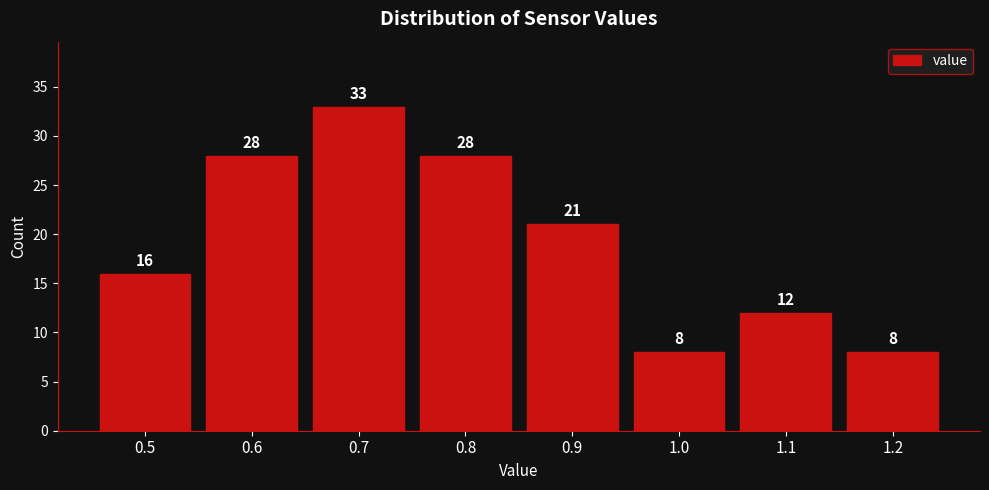

Reading left to right, list every bar in this chart as the range it spans on the x-axis followed by its height.

0.45 to 0.55: 16
0.55 to 0.65: 28
0.65 to 0.75: 33
0.75 to 0.85: 28
0.85 to 0.95: 21
0.95 to 1.05: 8
1.05 to 1.15: 12
1.15 to 1.25: 8